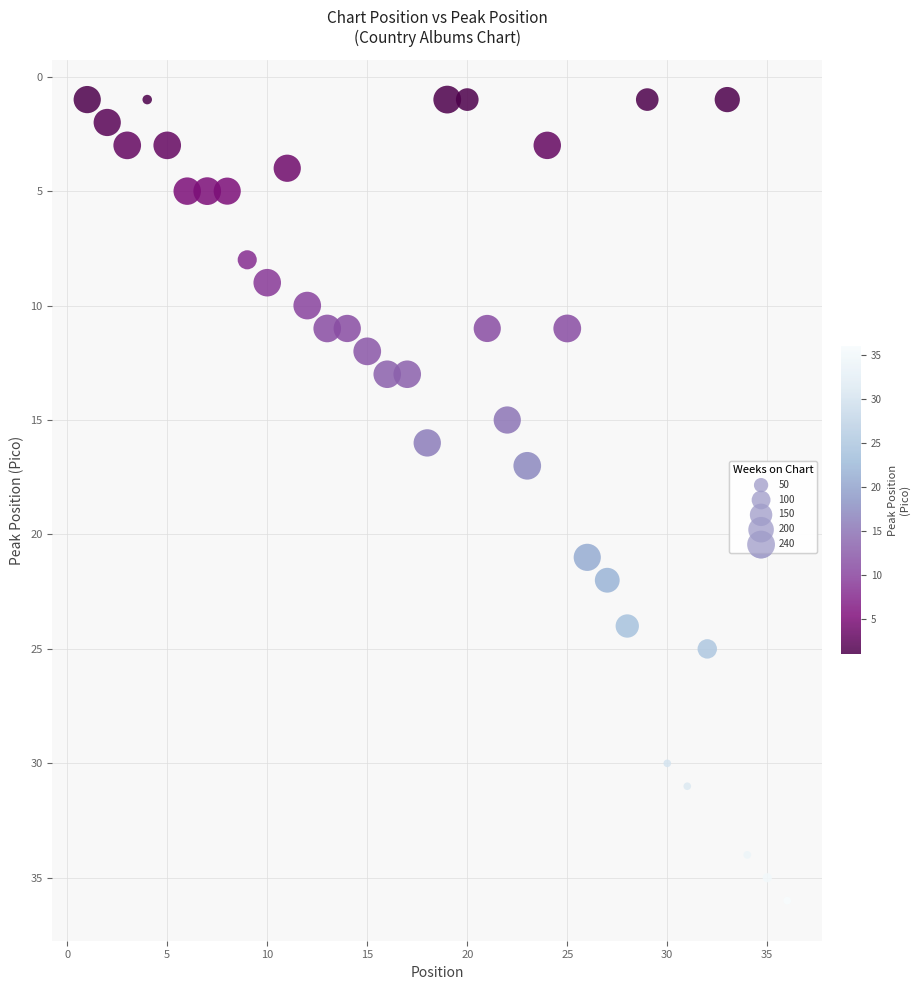

What is the range of Y values (max minus min)?

35